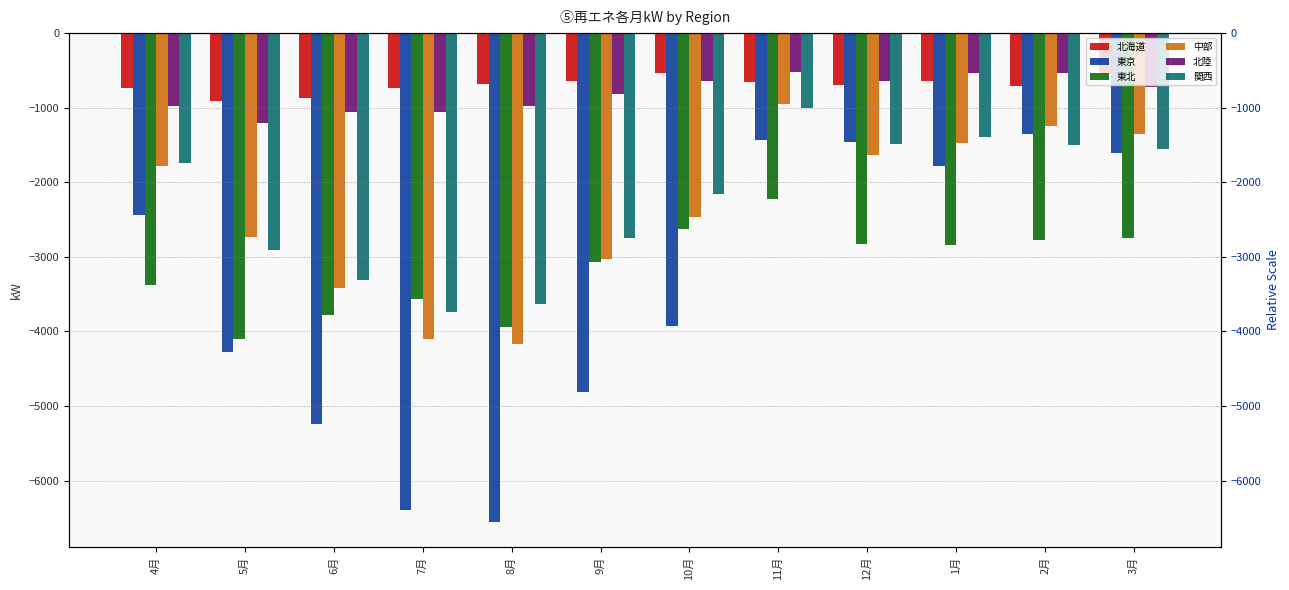

Between 4月 and 3月, which series saw the biggest shift?

東京